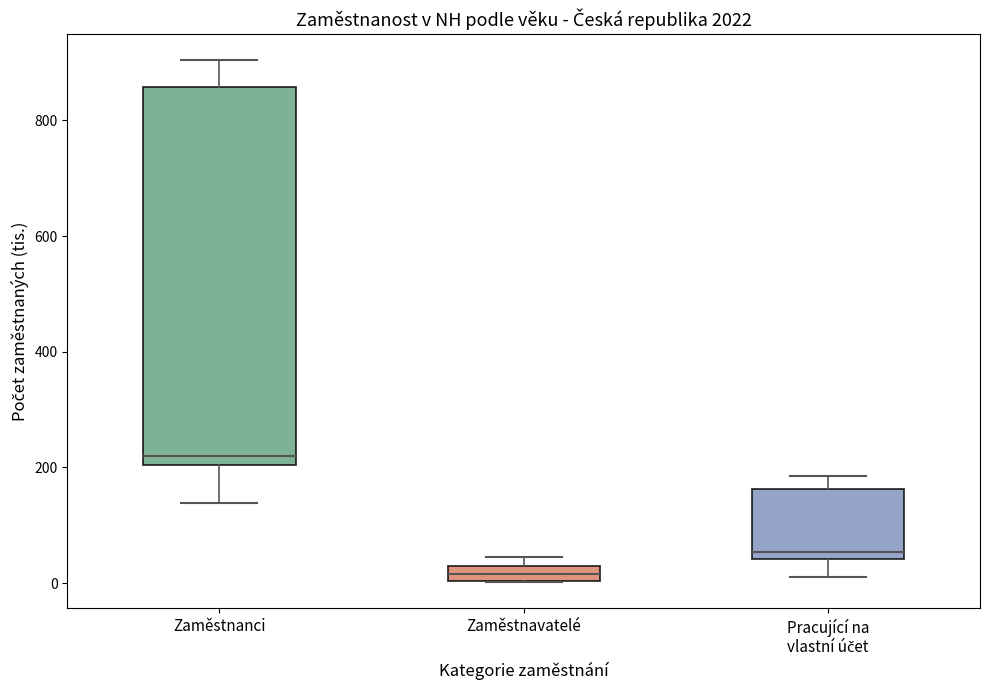

Where does the median line of the box for Zaměstnanci sit on the y-axis? The values are not printed on the chart, so give them approximately, as read against the axis.

220